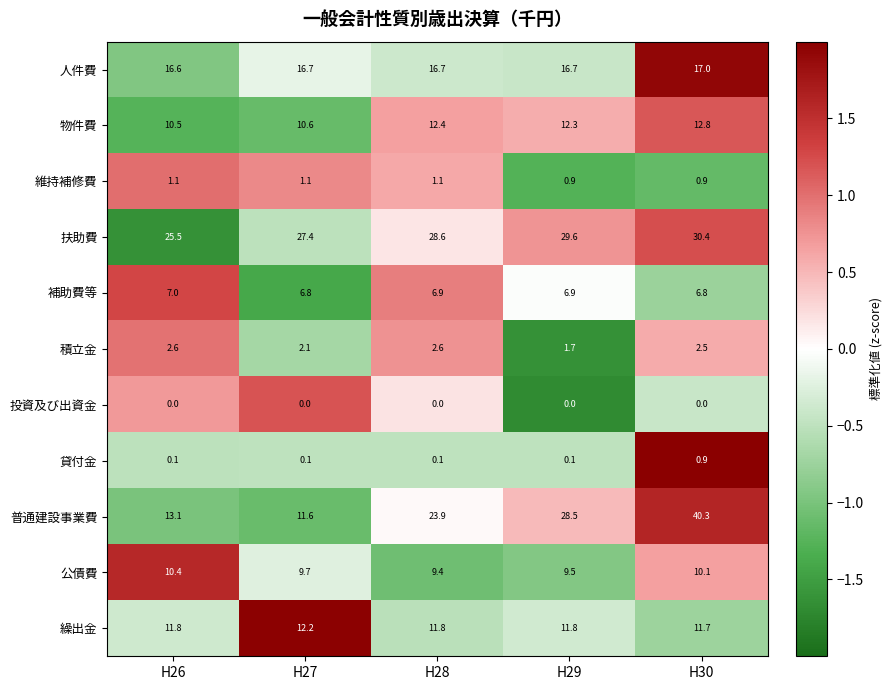

Which series has the largest total across all categories?

扶助費